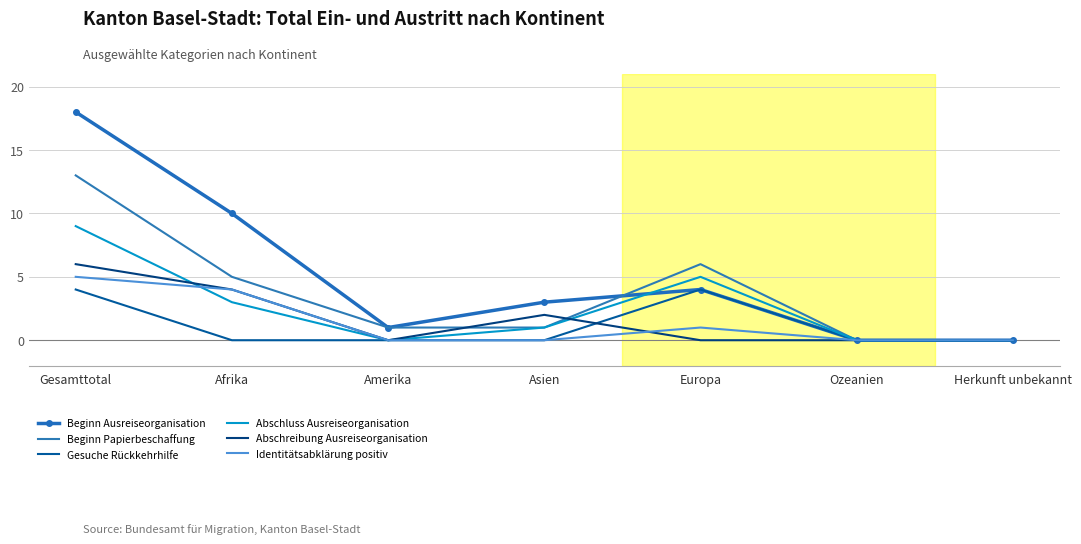

Reading left to right, what are all the values shown in this chart?

Beginn Ausreiseorganisation: Gesamttotal=18	Afrika=10	Amerika=1	Asien=3	Europa=4	Ozeanien=0	Herkunft unbekannt=0
Beginn Papierbeschaffung: Gesamttotal=13	Afrika=5	Amerika=1	Asien=1	Europa=6	Ozeanien=0	Herkunft unbekannt=0
Gesuche Rückkehrhilfe: Gesamttotal=4	Afrika=0	Amerika=0	Asien=0	Europa=4	Ozeanien=0	Herkunft unbekannt=0
Abschluss Ausreiseorganisation: Gesamttotal=9	Afrika=3	Amerika=0	Asien=1	Europa=5	Ozeanien=0	Herkunft unbekannt=0
Abschreibung Ausreiseorganisation: Gesamttotal=6	Afrika=4	Amerika=0	Asien=2	Europa=0	Ozeanien=0	Herkunft unbekannt=0
Identitätsabklärung positiv: Gesamttotal=5	Afrika=4	Amerika=0	Asien=0	Europa=1	Ozeanien=0	Herkunft unbekannt=0